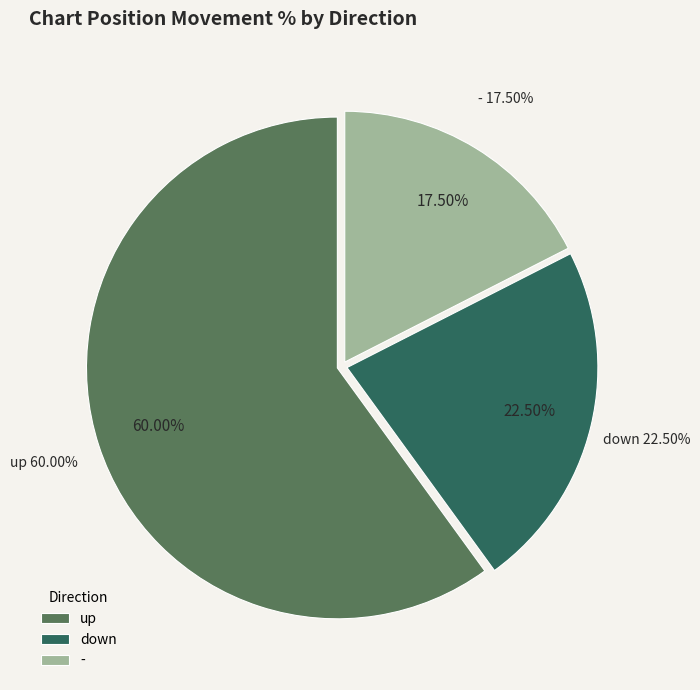

Is it true that - is 13% of the pie?

False